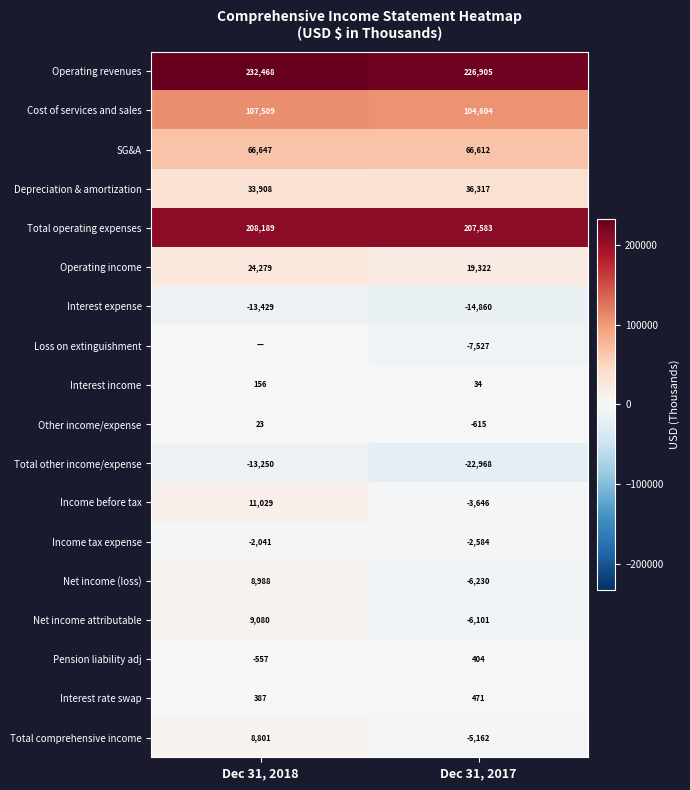

What is the minimum value for Interest rate swap?

387